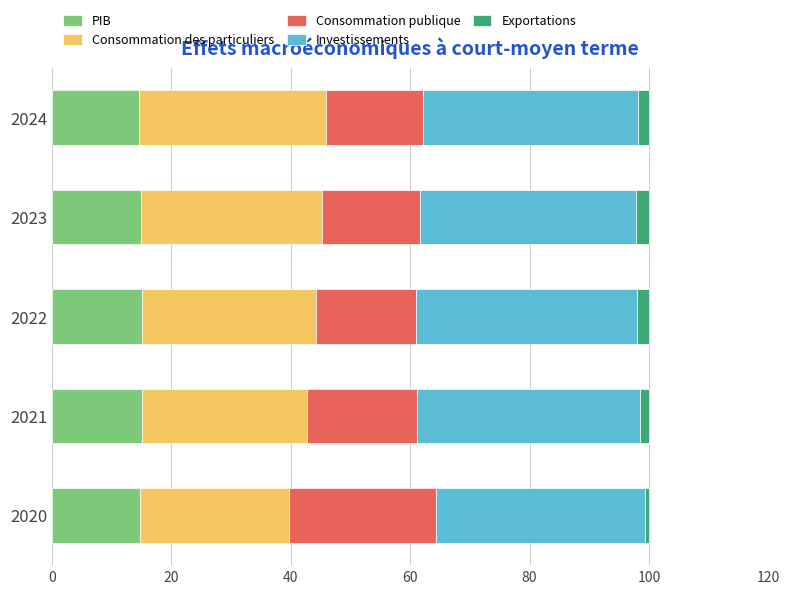

True or false: PIB has a value of 14.7 at 2020.

True